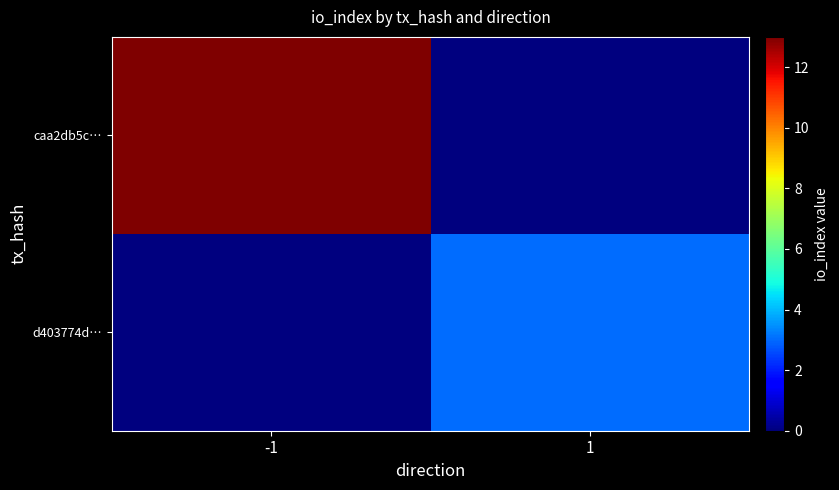

At which category is the sum across all series the highest?

-1